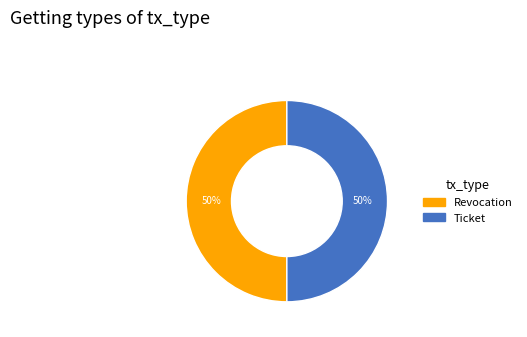

Approximately how many times larger is the value at Ticket compared to Revocation?

1.0